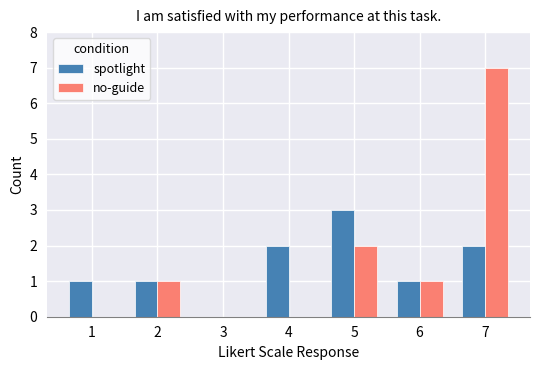

What is the sum of the no-guide values at 6 and 5?

3